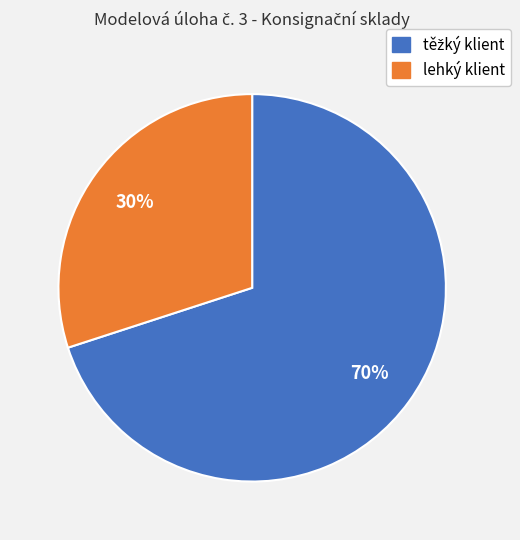

Is there a majority slice in this chart?

Yes